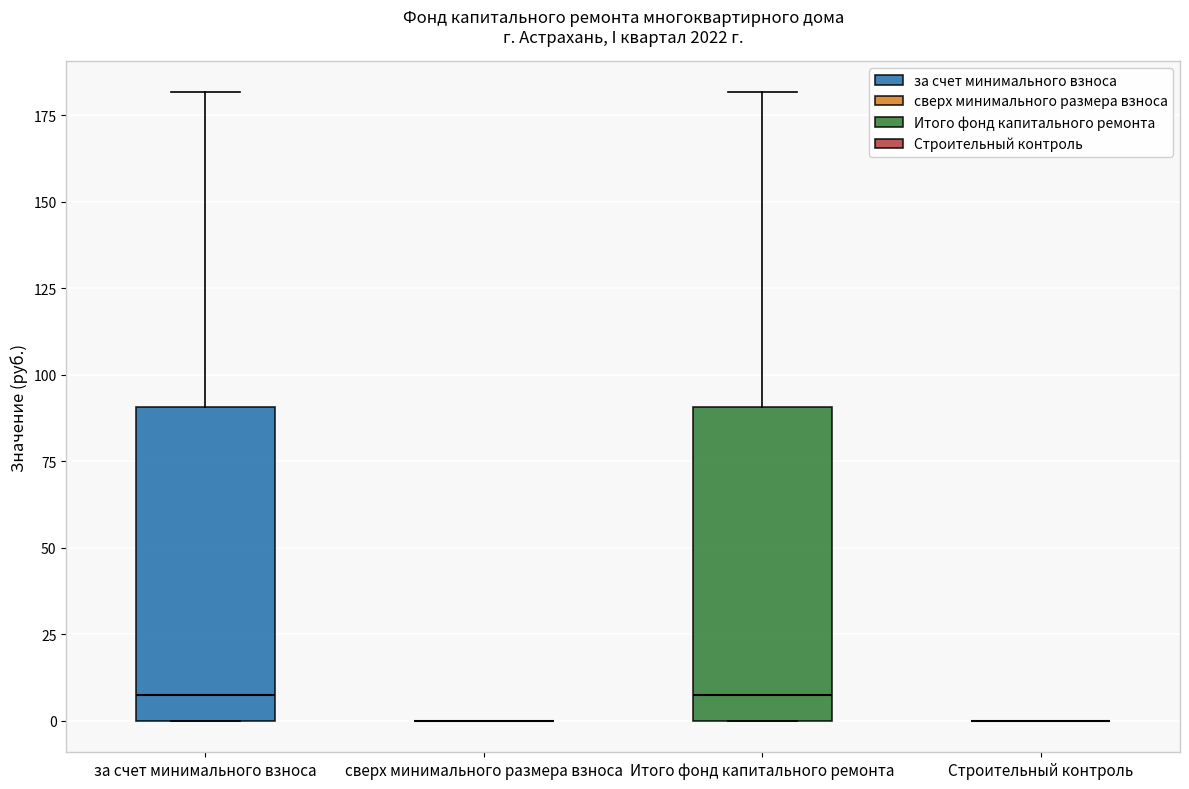

Where is the lower edge of the box for Итого фонд капитального ремонта on the y-axis? The values are not printed on the chart, so give them approximately, as read against the axis.

0